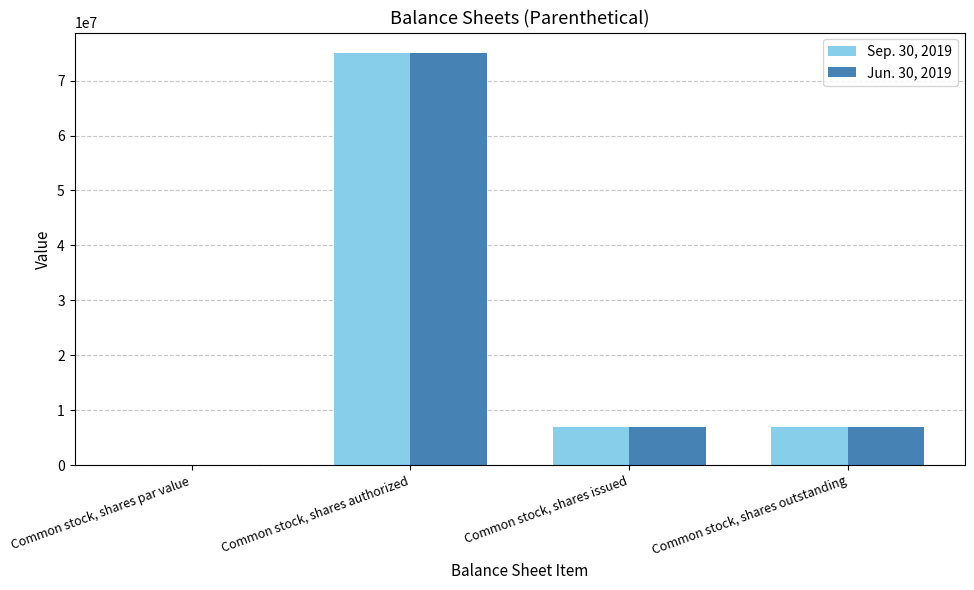

Count the number of categories in the chart.

4